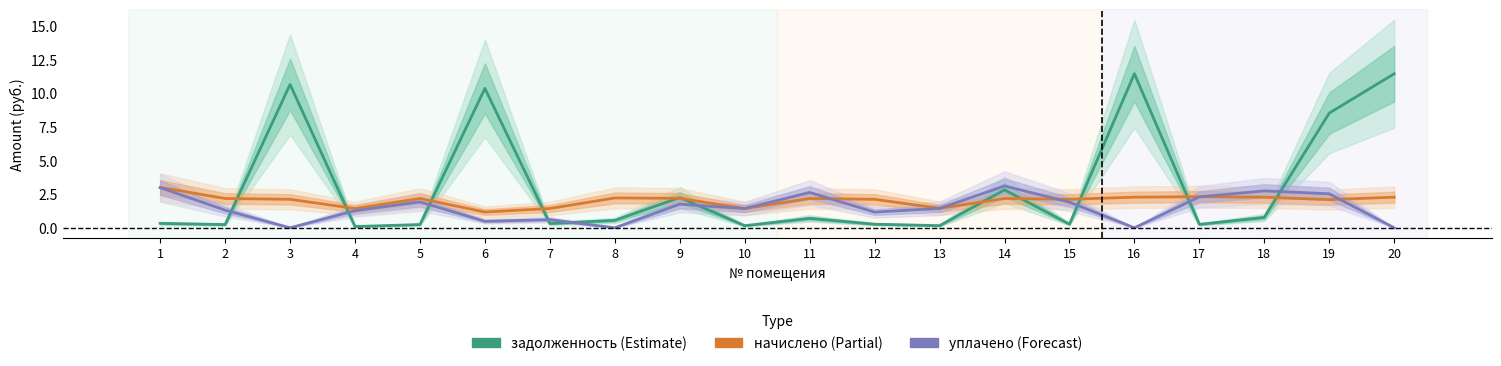

How many data points does each series have?

20